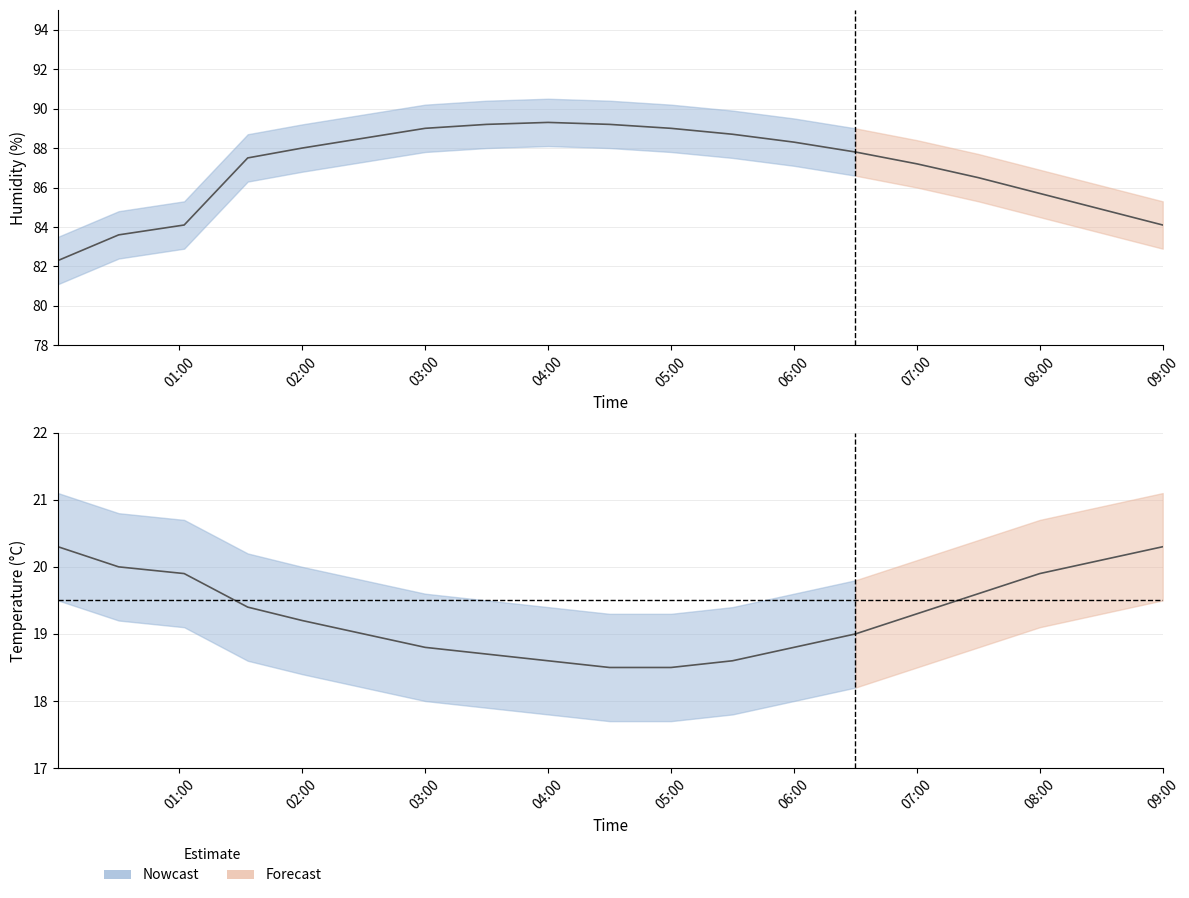

Which series has the widest spread of values?

humidity